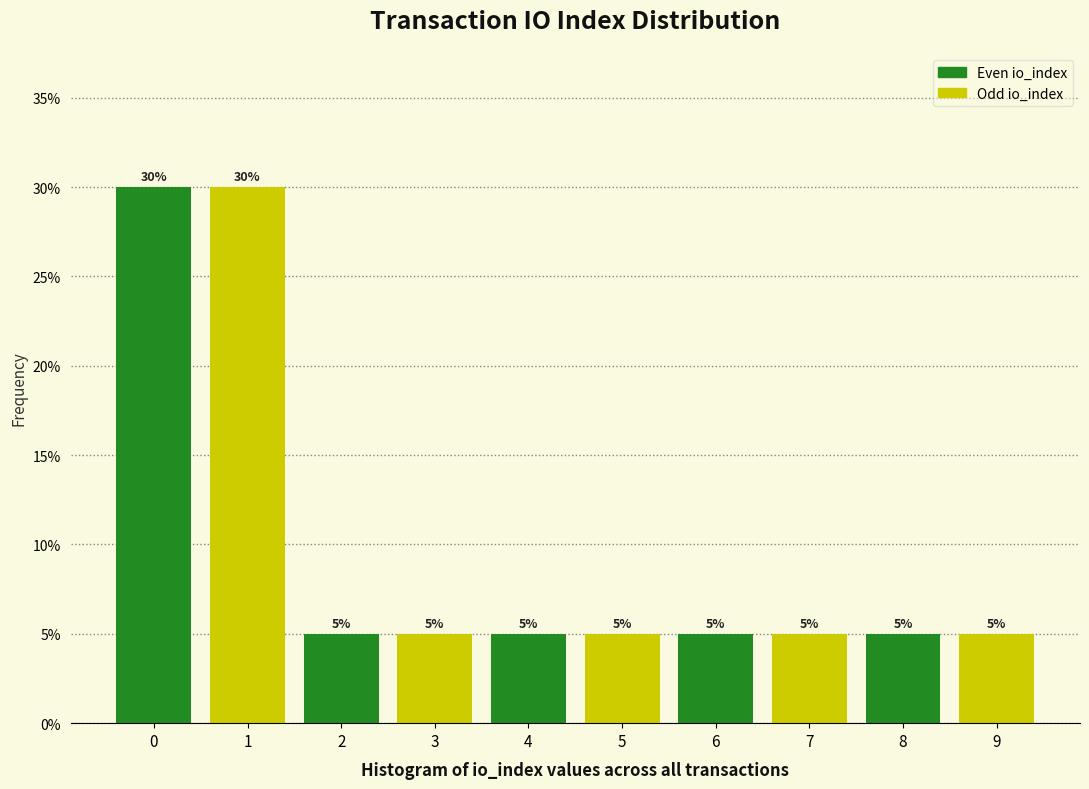

Reading left to right, list every bar in this chart as the range it spans on the x-axis followed by its height.

-0.5 to 0.5: 30
0.5 to 1.5: 30
1.5 to 2.5: 5
2.5 to 3.5: 5
3.5 to 4.5: 5
4.5 to 5.5: 5
5.5 to 6.5: 5
6.5 to 7.5: 5
7.5 to 8.5: 5
8.5 to 9.5: 5